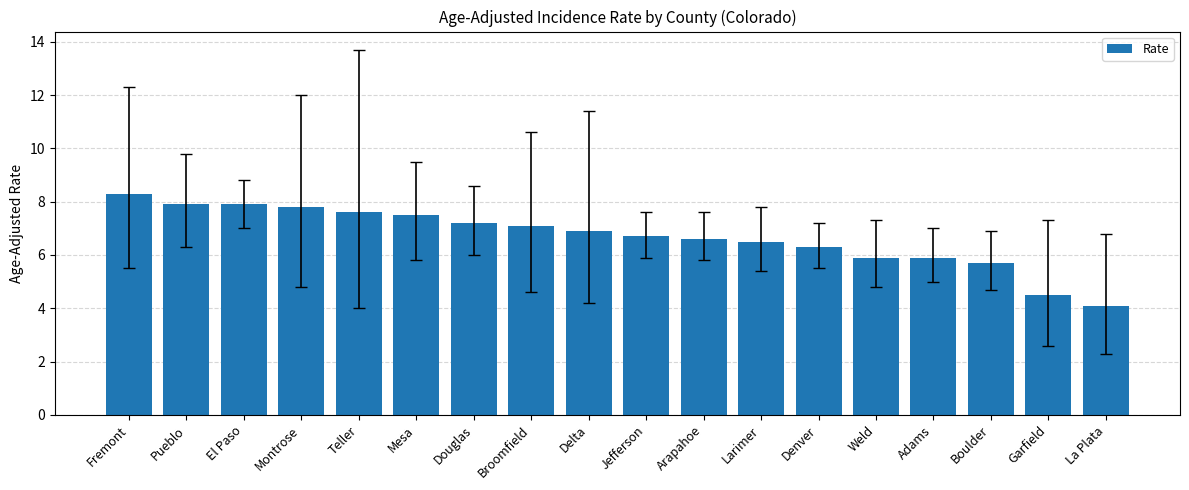

Which has a higher value, Garfield or Delta?

Delta